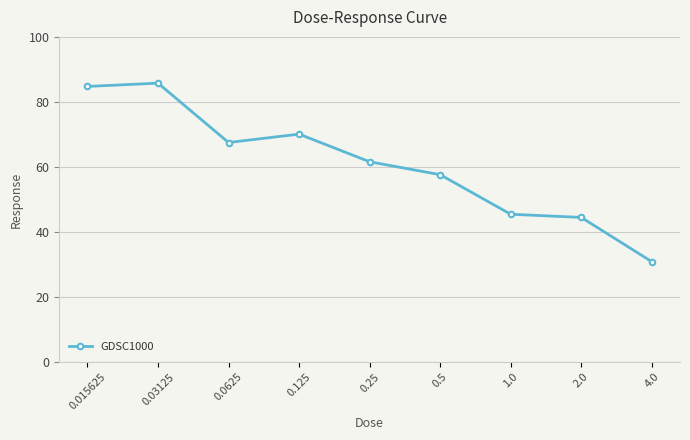

Between 0.125 and 2.0, which is larger?

0.125